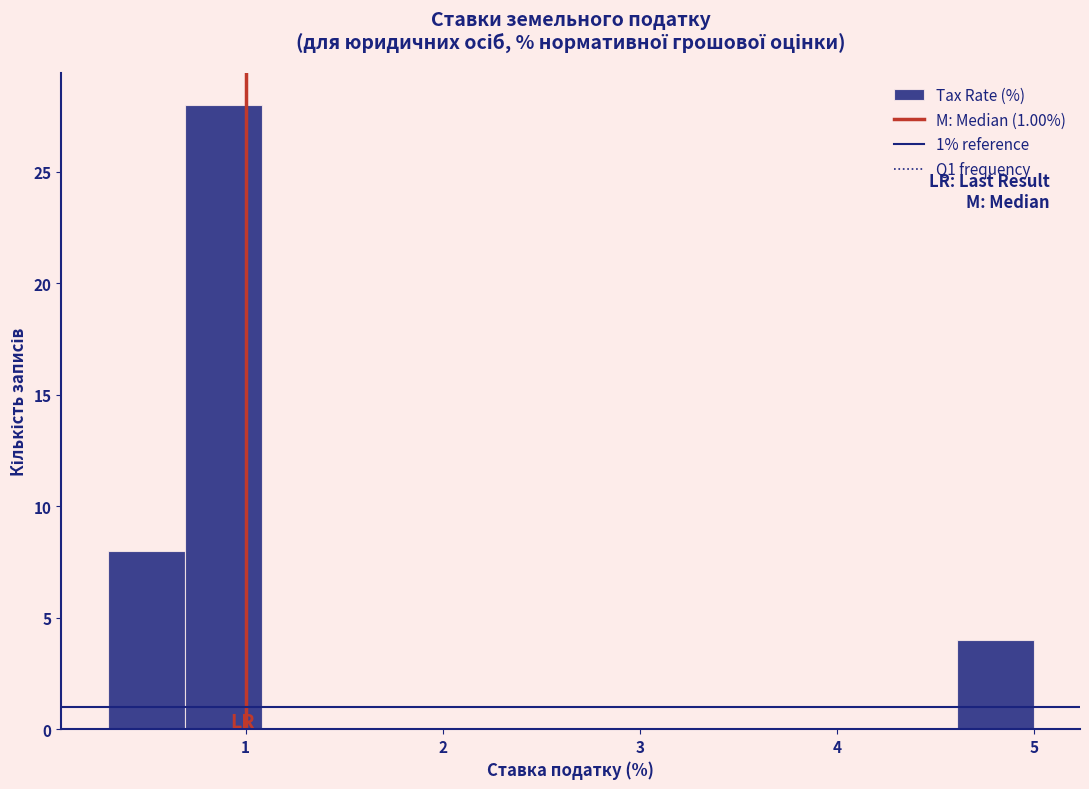

Around what value on the x-axis is the tallest bar? Give the approximate position of its centre, as read against the axis.

0.9